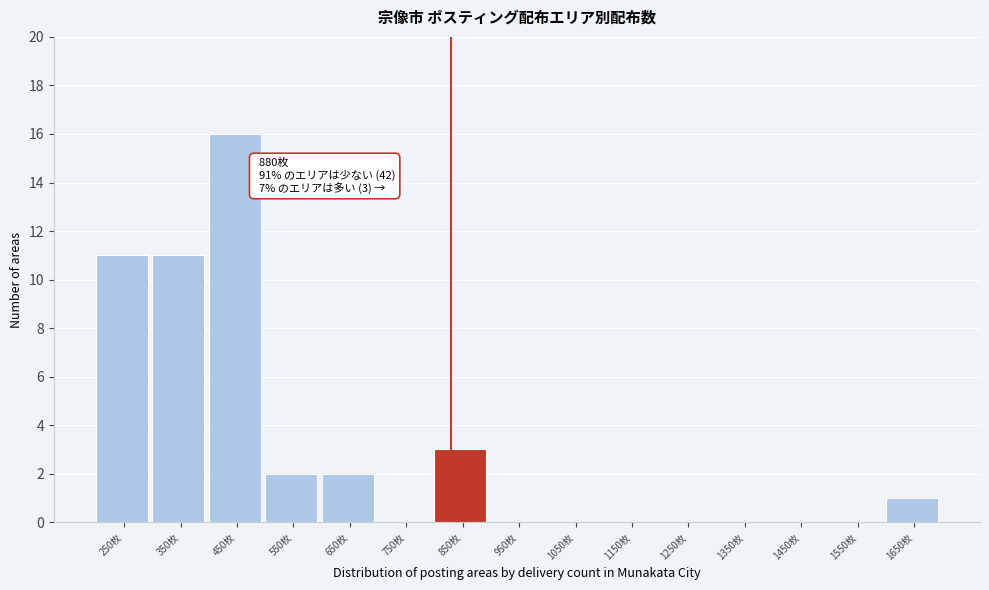

Reading left to right, what are all the values shown in this chart?

250枚=11	350枚=11	450枚=16	550枚=2	650枚=2	750枚=0	850枚=3	950枚=0	1050枚=0	1150枚=0	1250枚=0	1350枚=0	1450枚=0	1550枚=0	1650枚=1